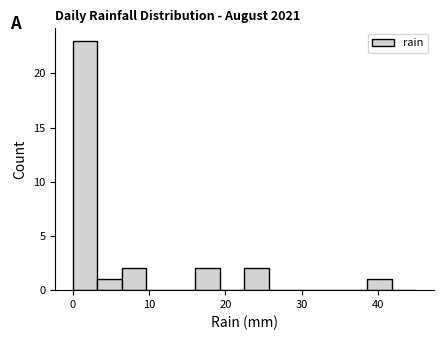

Around what value on the x-axis is the tallest bar? Give the approximate position of its centre, as read against the axis.

2